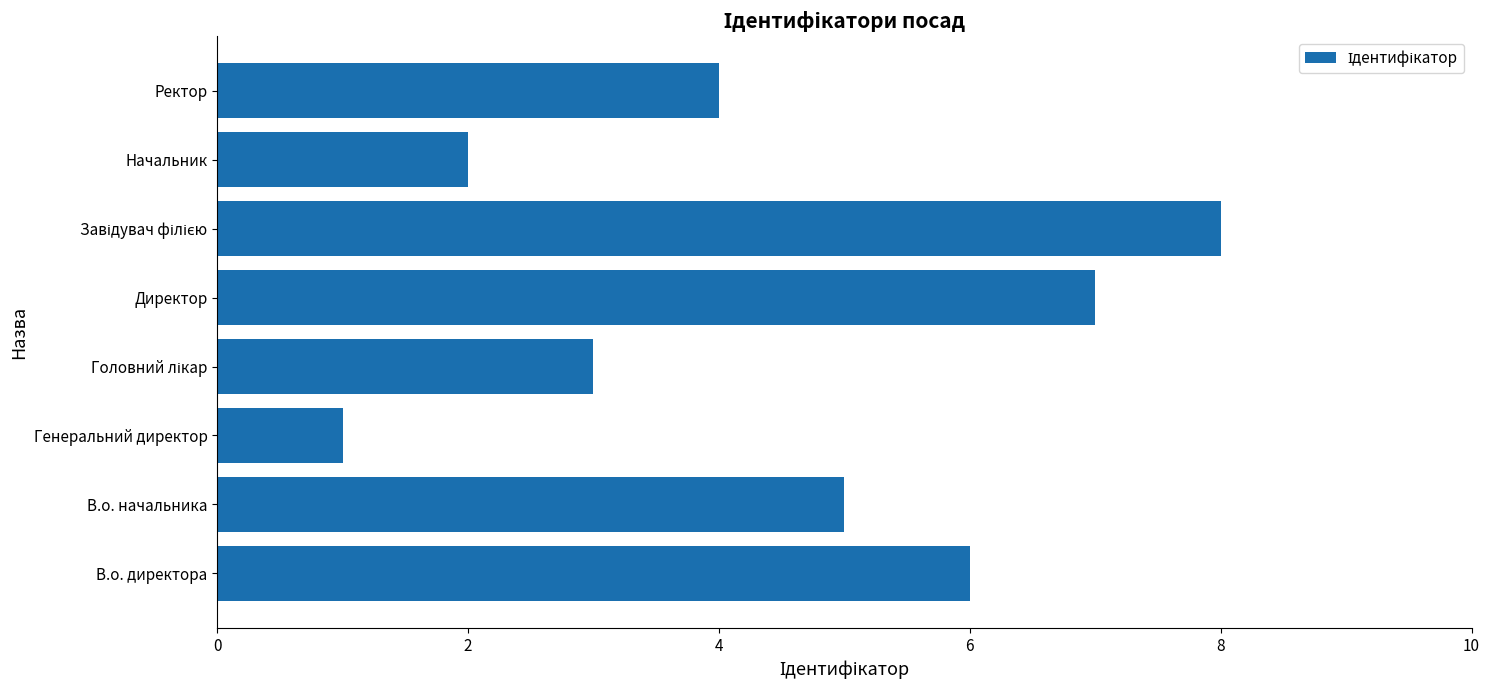

At which category does the chart reach its minimum across all series?

Генеральний директор